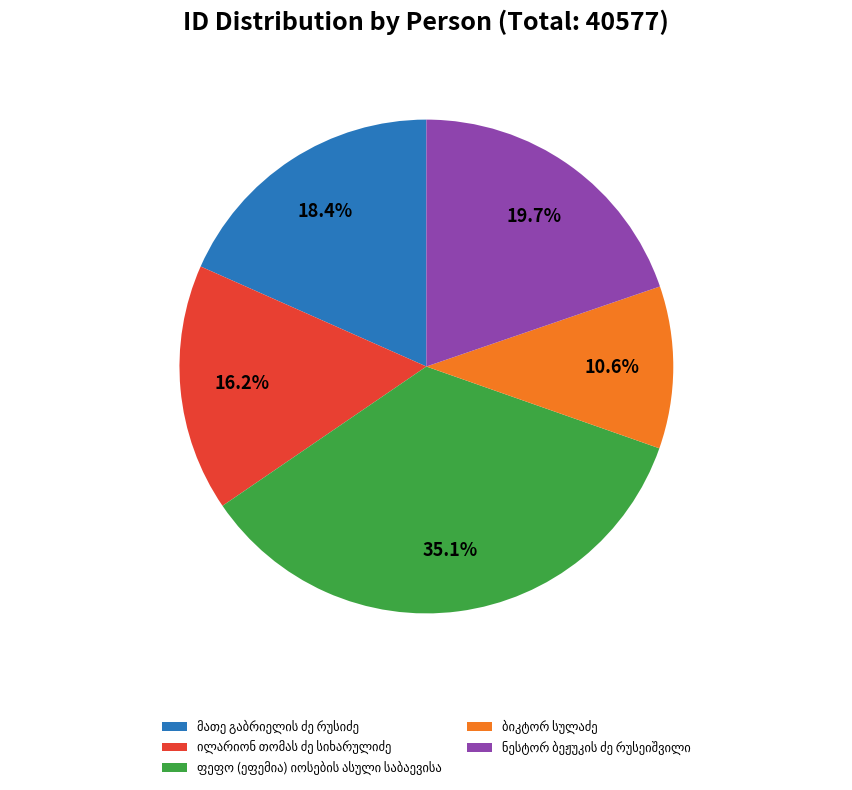

Does any single category account for the majority?

No